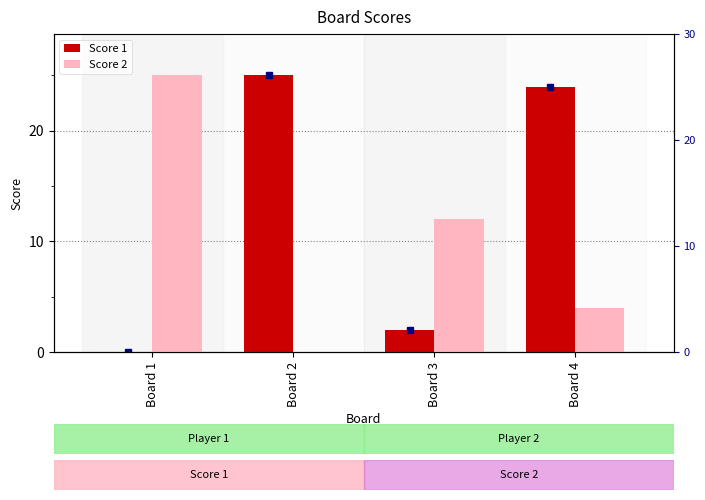

At which label does Score 2 first exceed 12?

Board 1